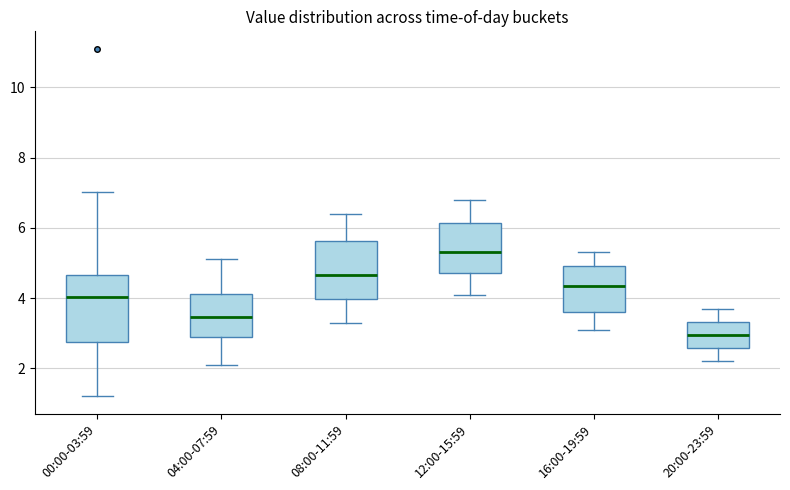

Where does the median line of the box for 08:00-11:59 sit on the y-axis? The values are not printed on the chart, so give them approximately, as read against the axis.

4.6